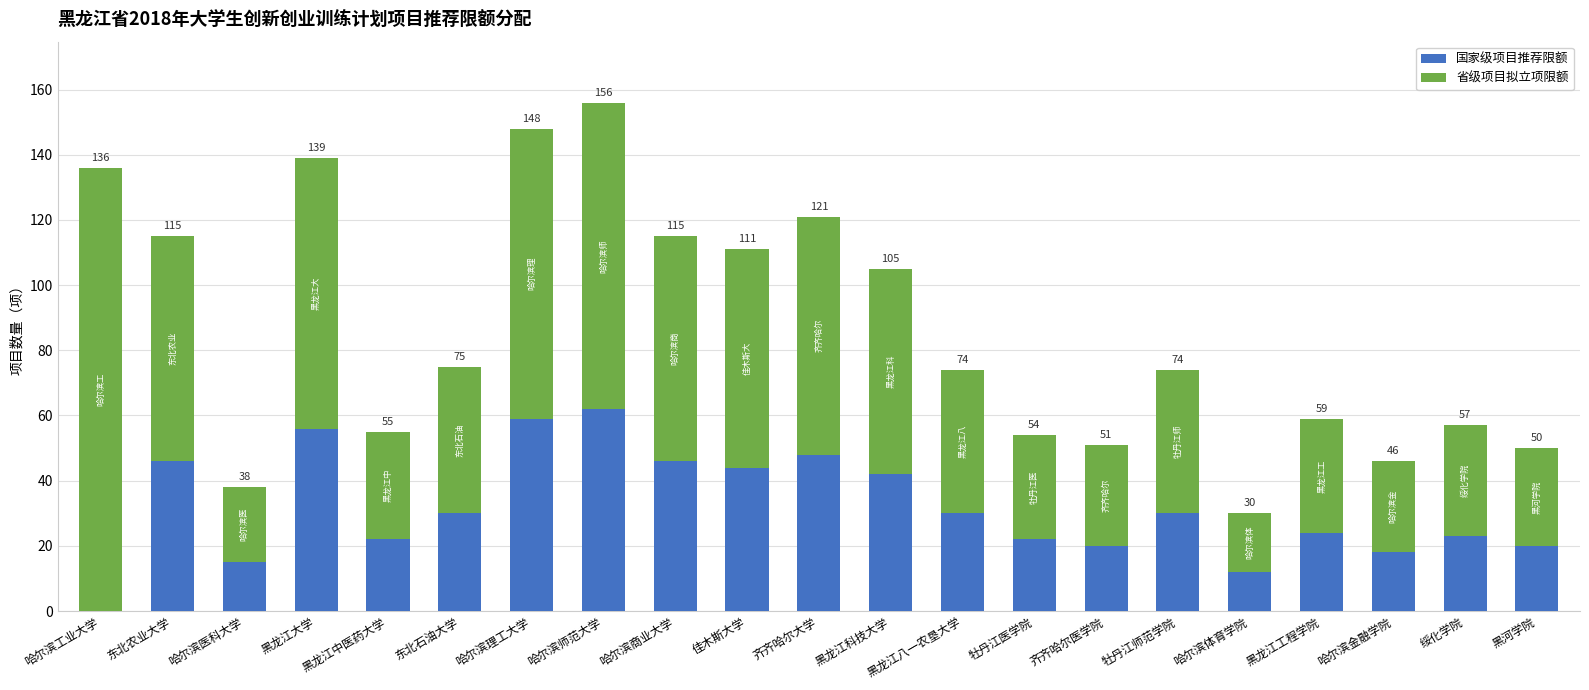

Does the chart contain stacked bars?

Yes